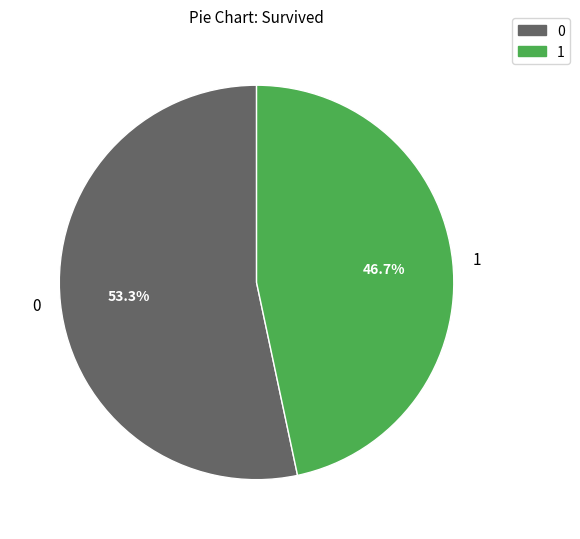

What is the largest slice in the pie chart?

0